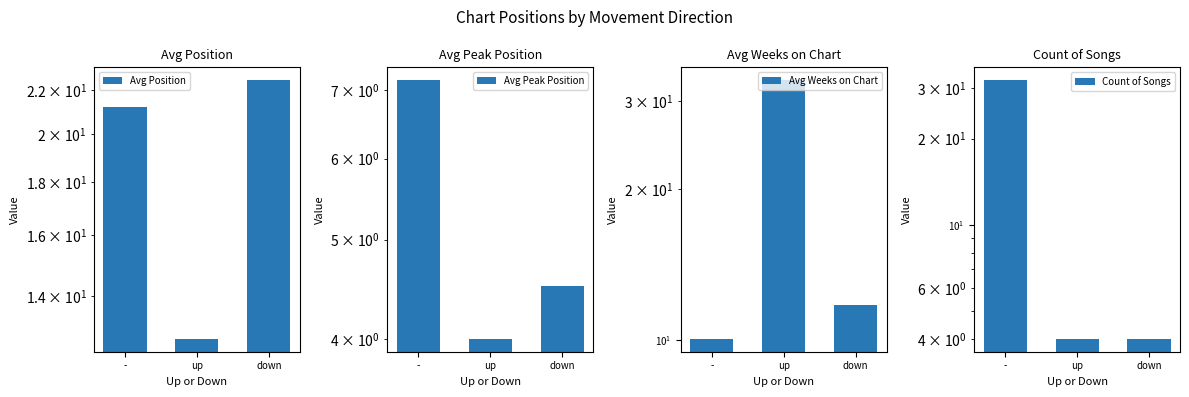

The value of Count of Songs at up is 4.0. True or false?

True